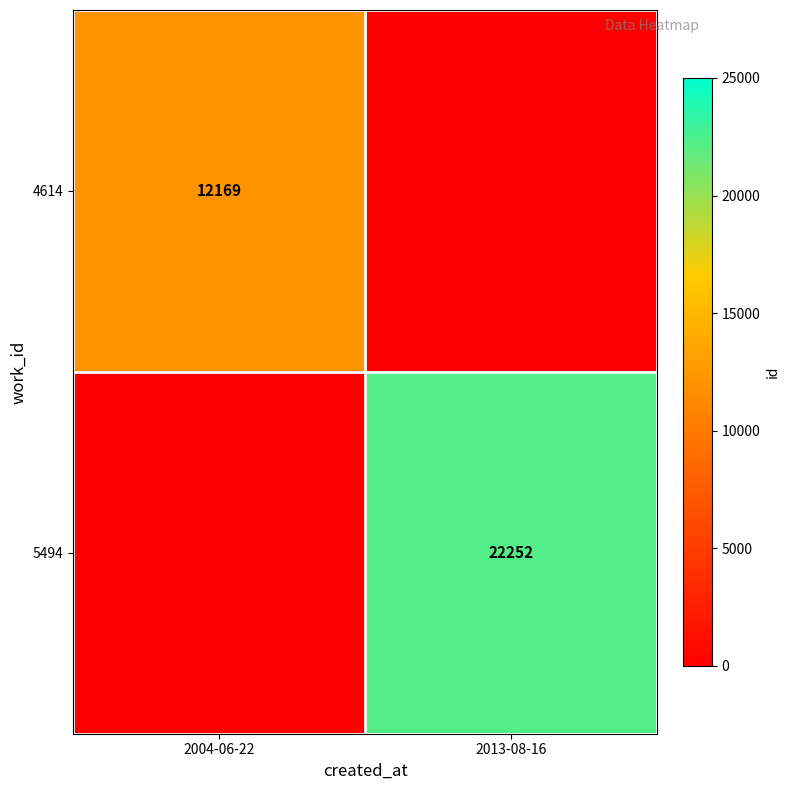

What is the total value across all series at 2004-06-22?

12169